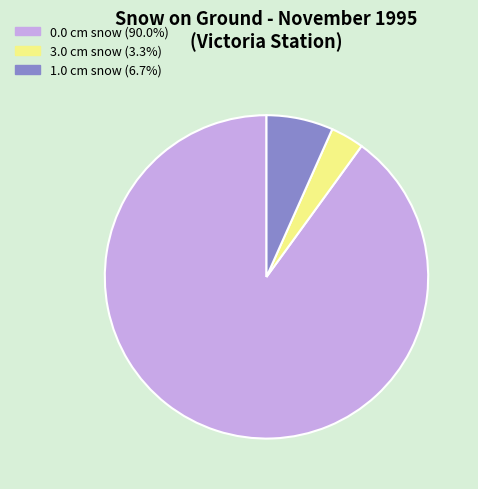

Does any single category account for the majority?

Yes